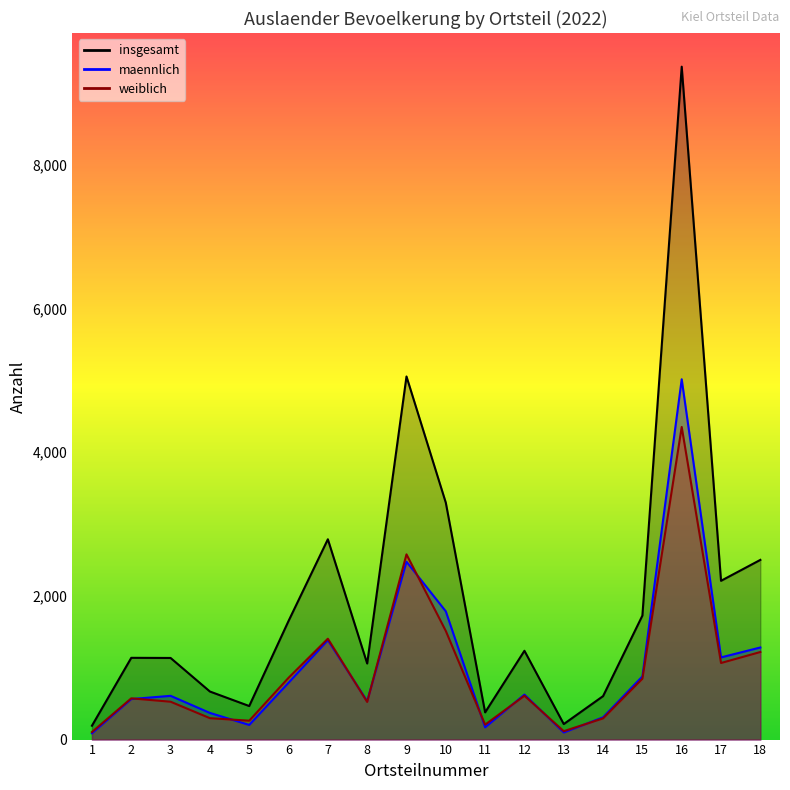

Count the number of categories in the chart.

18